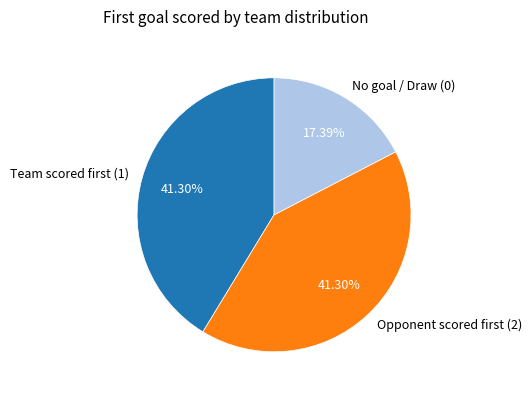

Is there any slice that represents more than half of the pie?

No